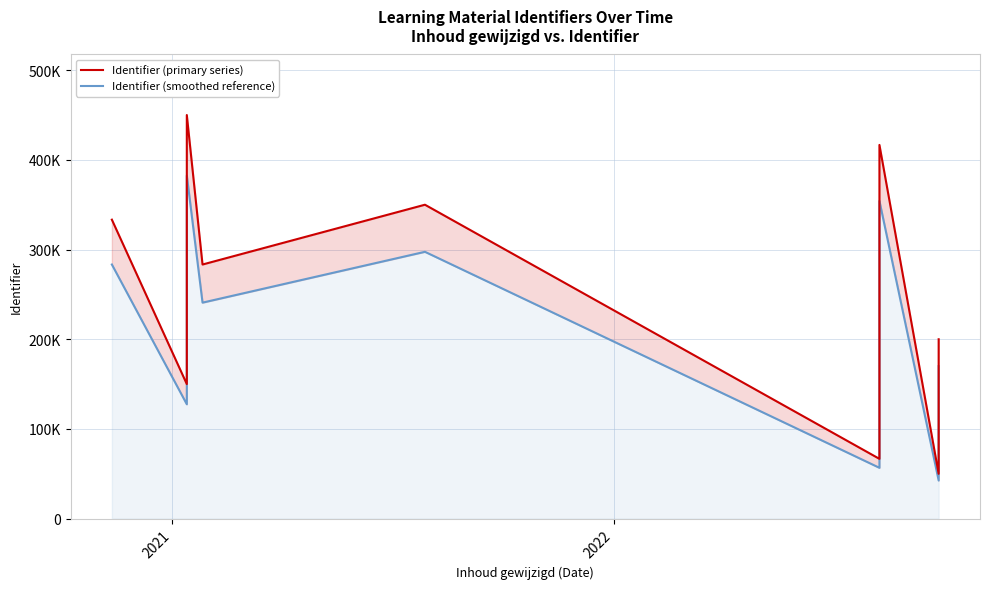

Reading right to left, extract all data points from this chart.

Identifier (primary series): 200000.0	50000.0	416666.7	100000.0	66666.7	350000.0	283333.3	450000.0	383333.3	183333.3	150000.0	333333.3
Identifier (smoothed reference): 170000.0	42500.0	354166.7	85000.0	56666.7	297500.0	240833.3	382500.0	325833.3	155833.3	127500.0	283333.3